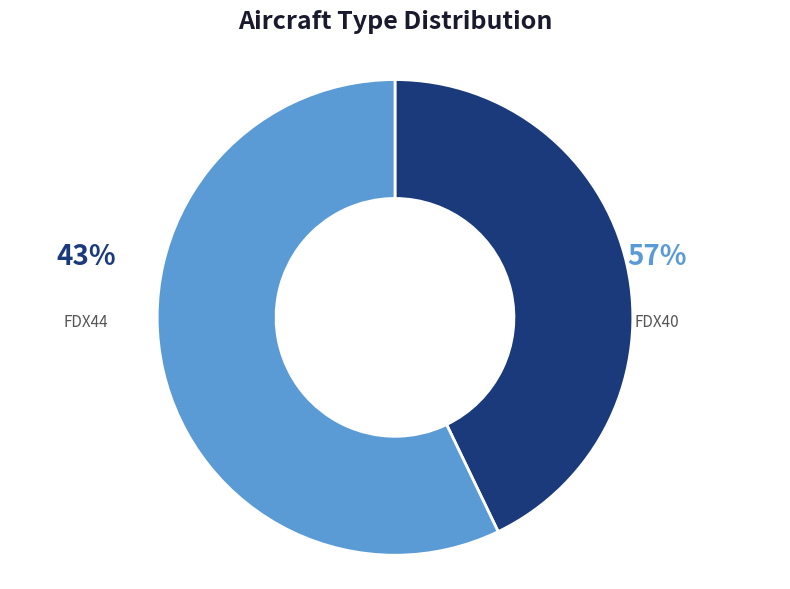

Is it true that FDX40 N/A is 1% of the pie?

False